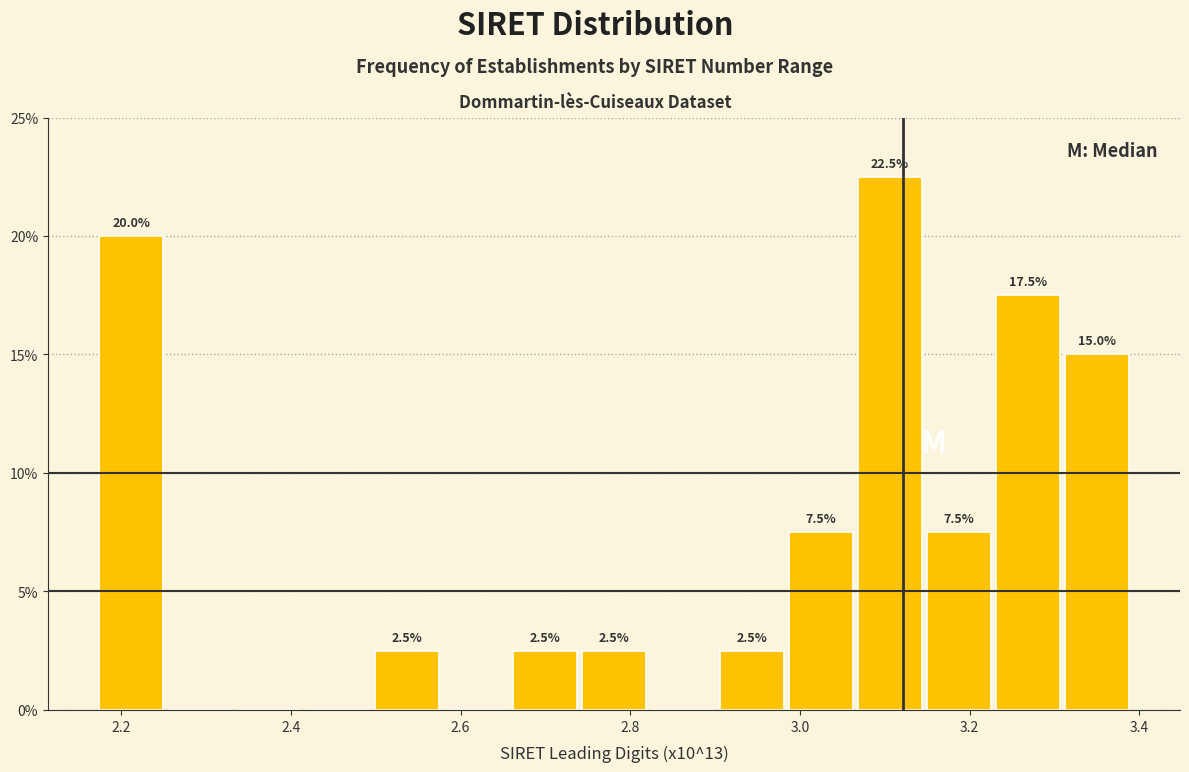

Which range on the x-axis has the tallest bar?

3.06 to 3.14